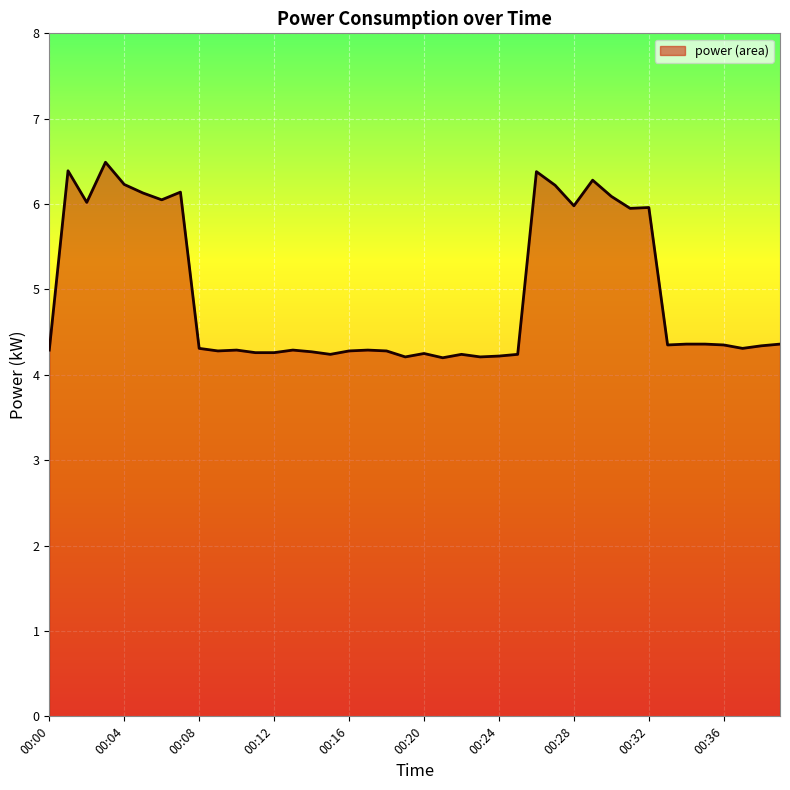

Count the number of categories in the chart.

40